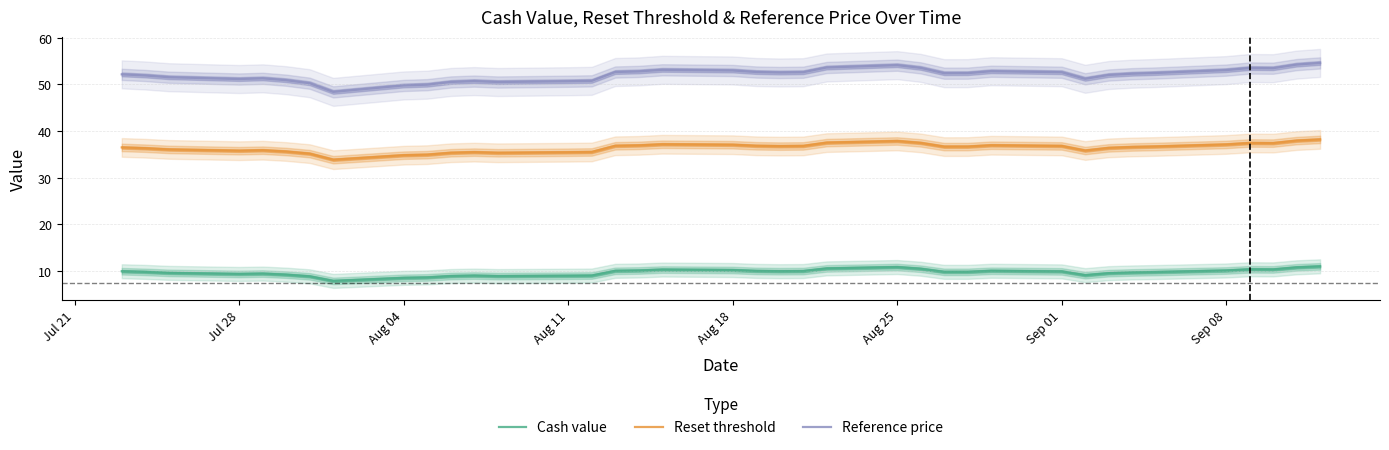

How many data points in Reset threshold are less than 36?

13